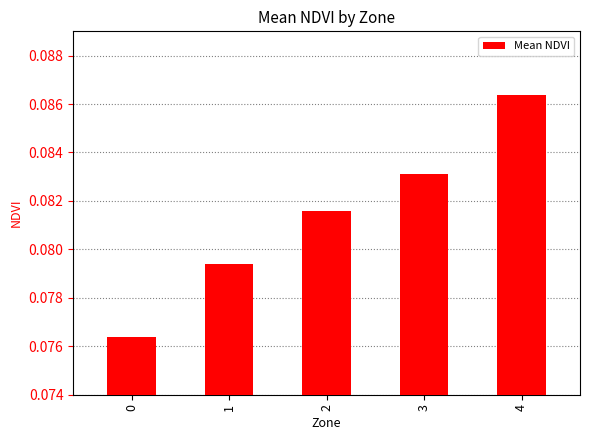

What is the sum of the values at 1 and 2?

0.2